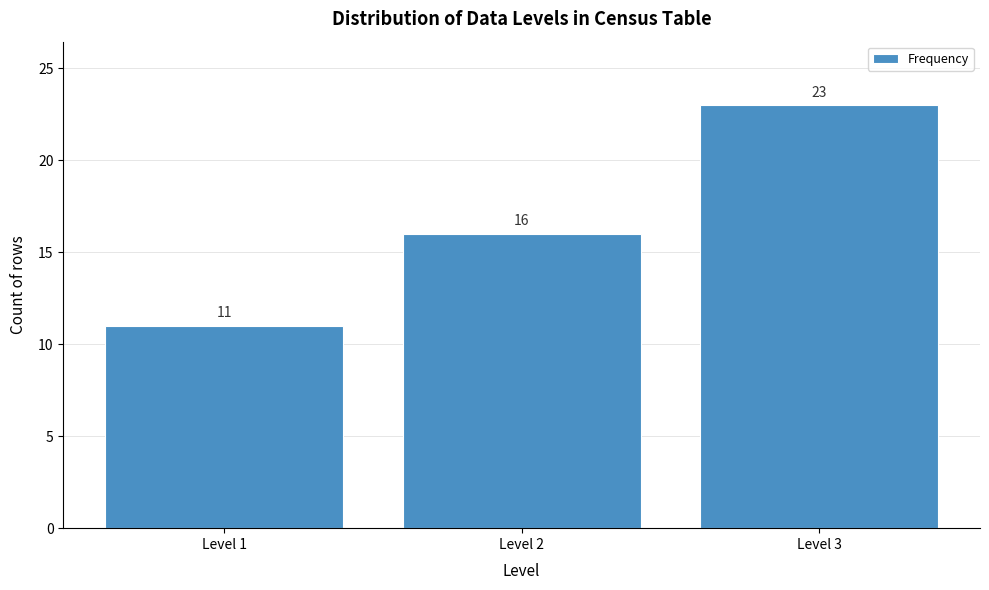

Reading right to left, what are all the values shown in this chart?

23	16	11